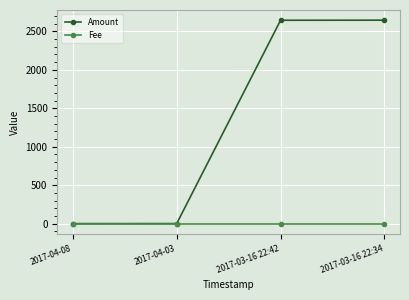

How many values in the Fee series exceed 1?

1